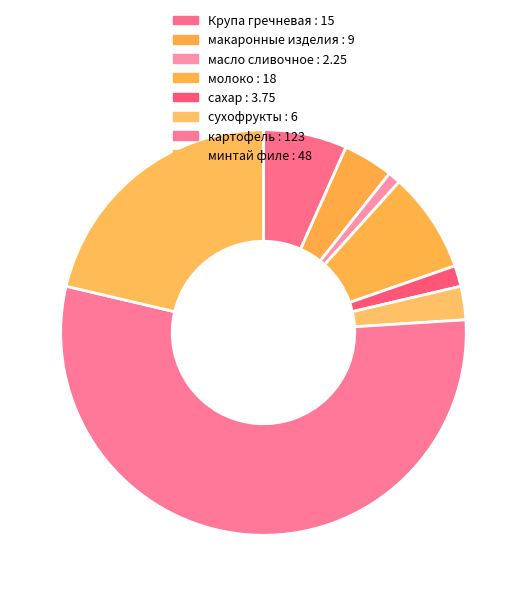

To the nearest percent, what portion does картофель represent?

55%